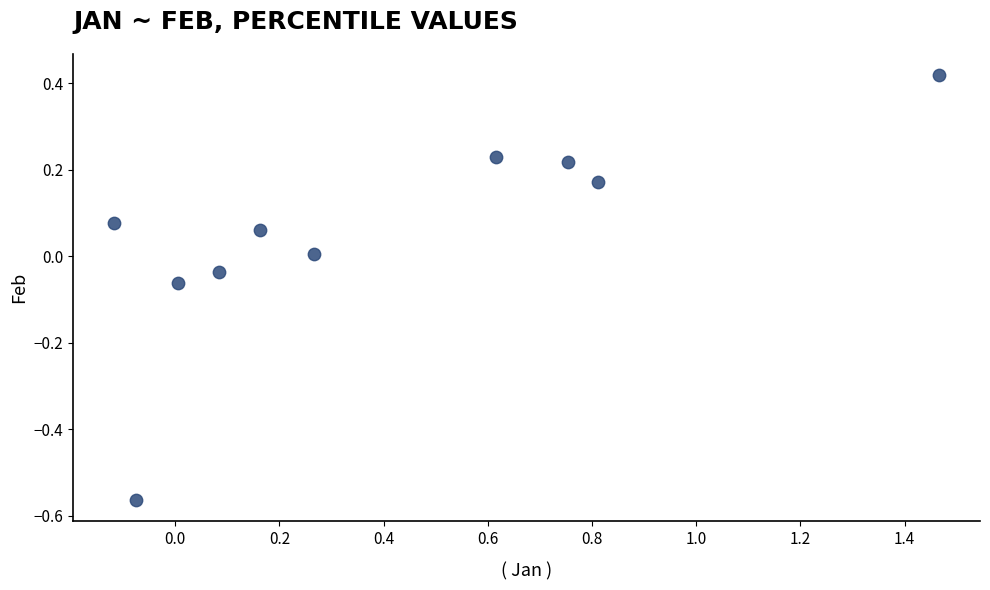

What is the range of X values (max minus min)?

1.6